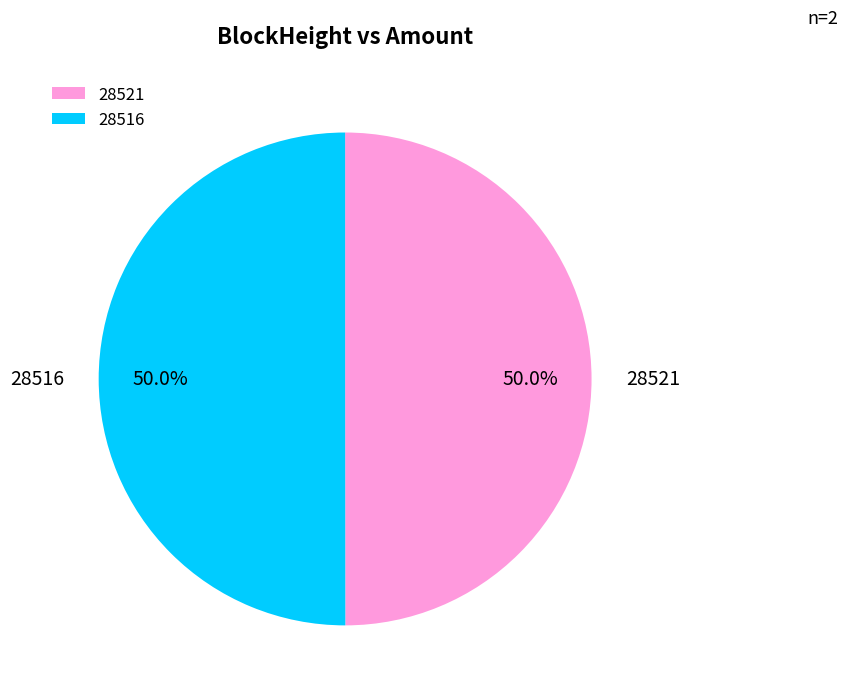

What is the ratio of the value at 28521 to the value at 28516?

1.0